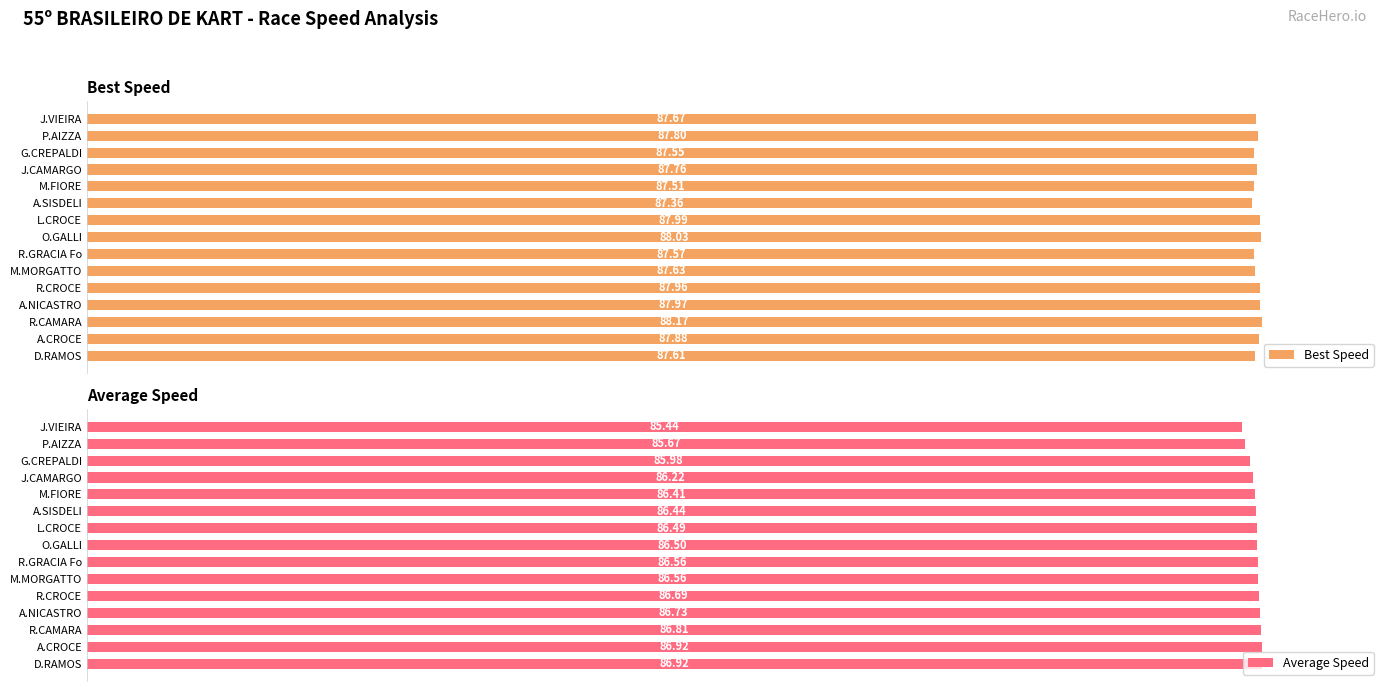

Which series has the largest total across all categories?

Best Speed